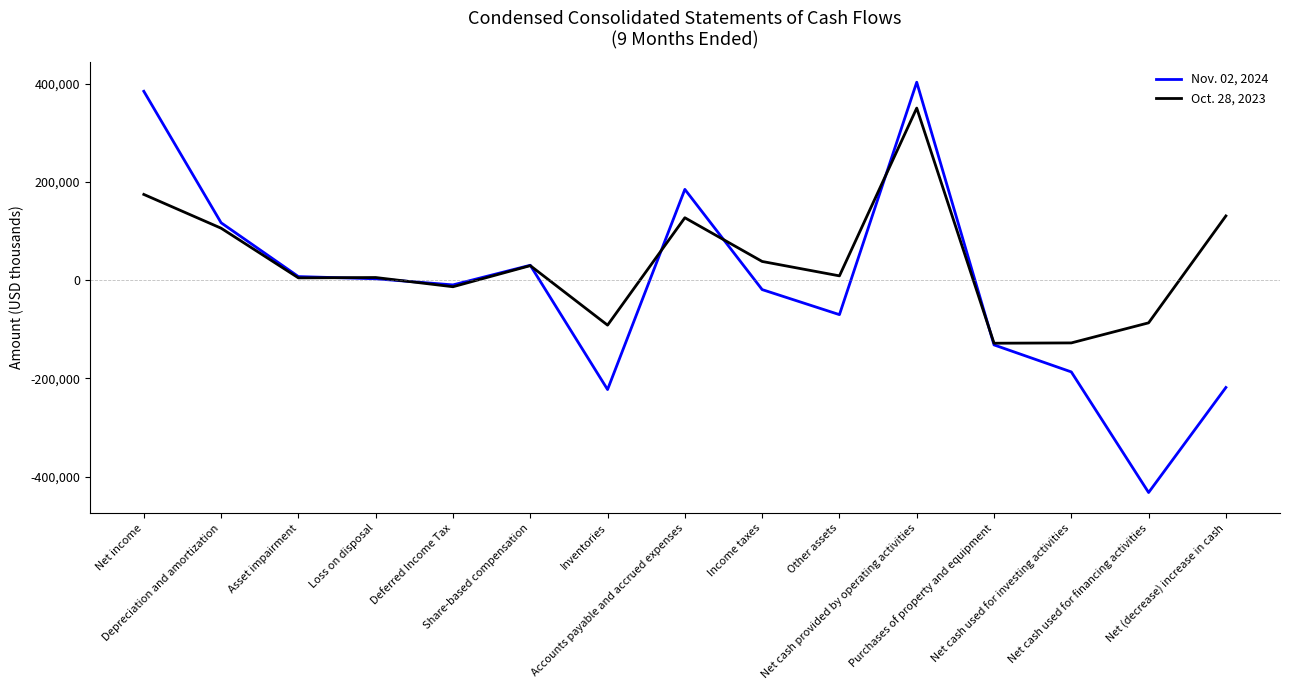

Which series has the largest total across all categories?

Oct. 28, 2023